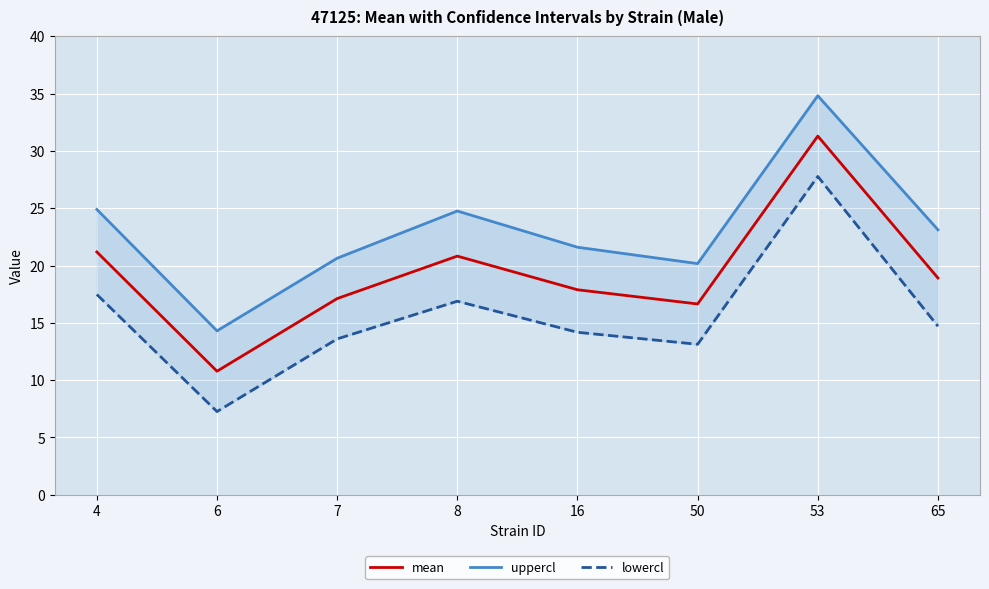

Which category has the lowest value in the mean series?

6